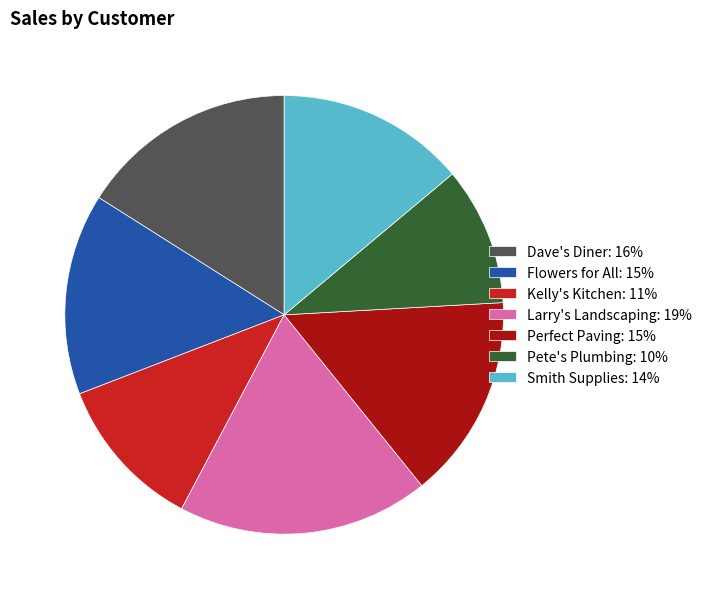

Does Flowers for All: 15% account for over 50% of the chart?

No